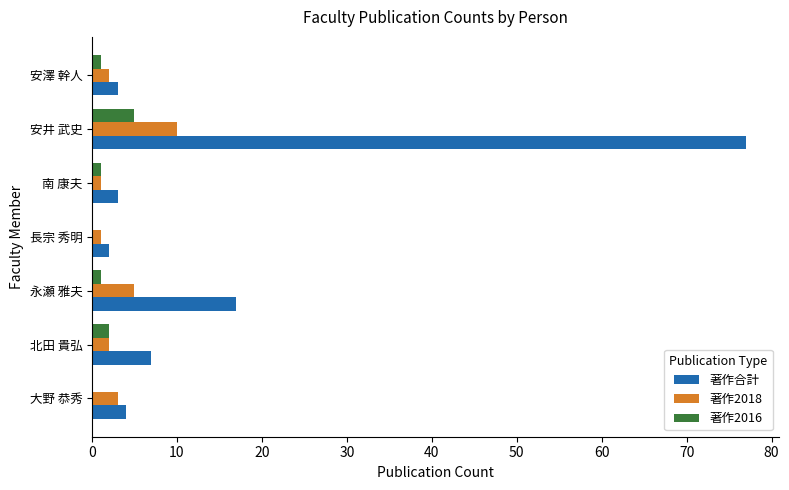

The 著作合計 series shows 104 at 安井 武史. True or false?

False